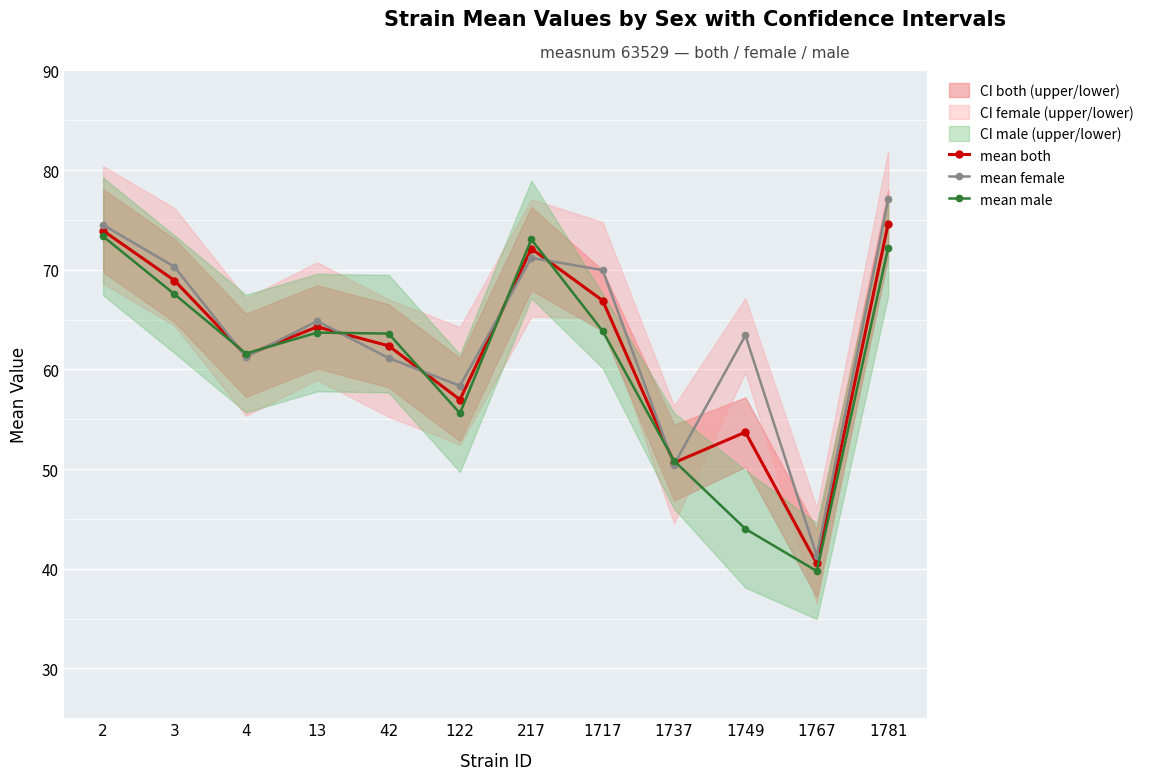

After their last crossing, which series has the higher values: mean female or mean male?

mean female